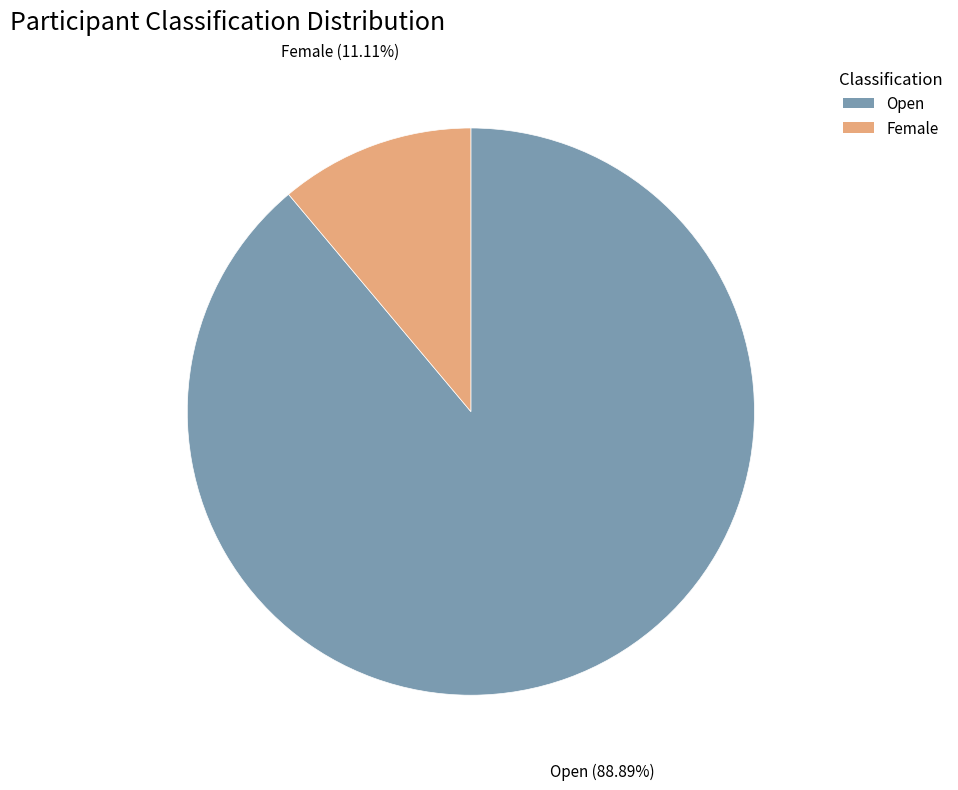

Rank the categories by value from highest to lowest.

Open, Female